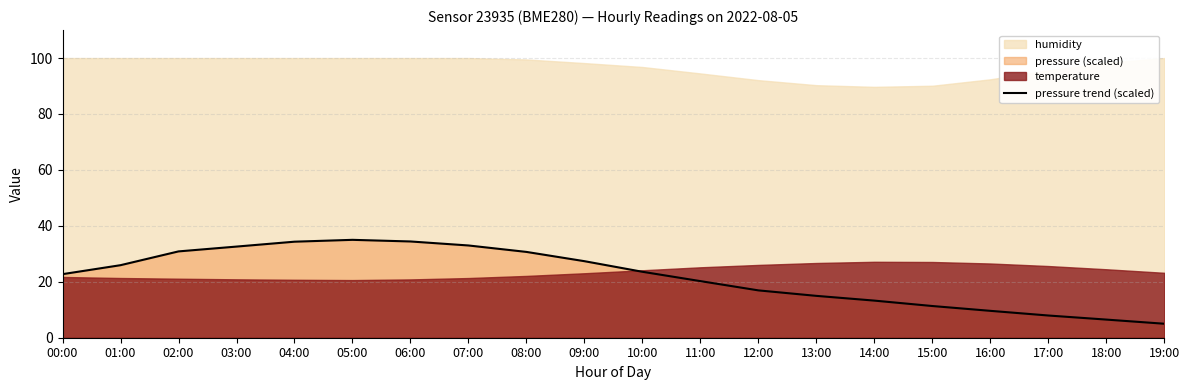

What is the average value?

21.8